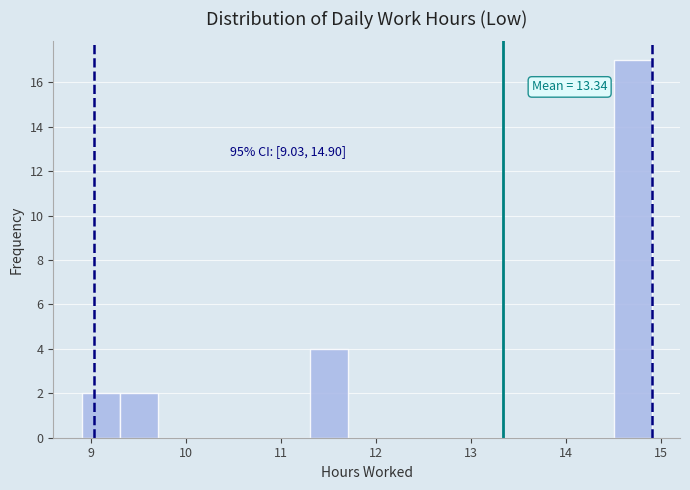

Over which range of the x-axis is the bar tallest?

14.5 to 14.9